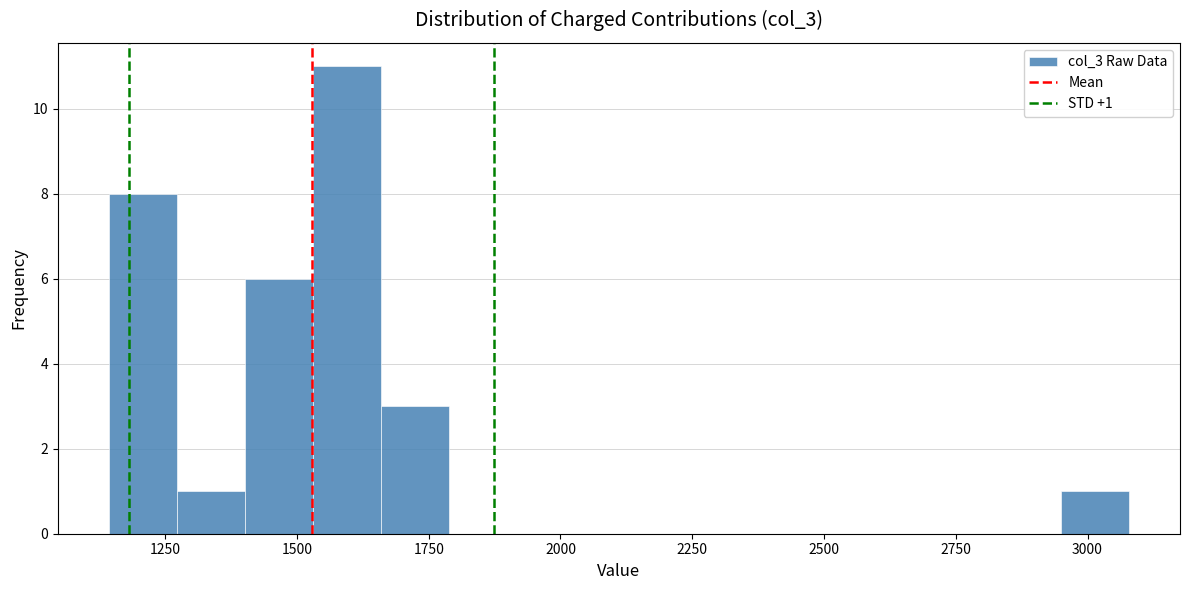

Around what value on the x-axis is the tallest bar? Give the approximate position of its centre, as read against the axis.

1600